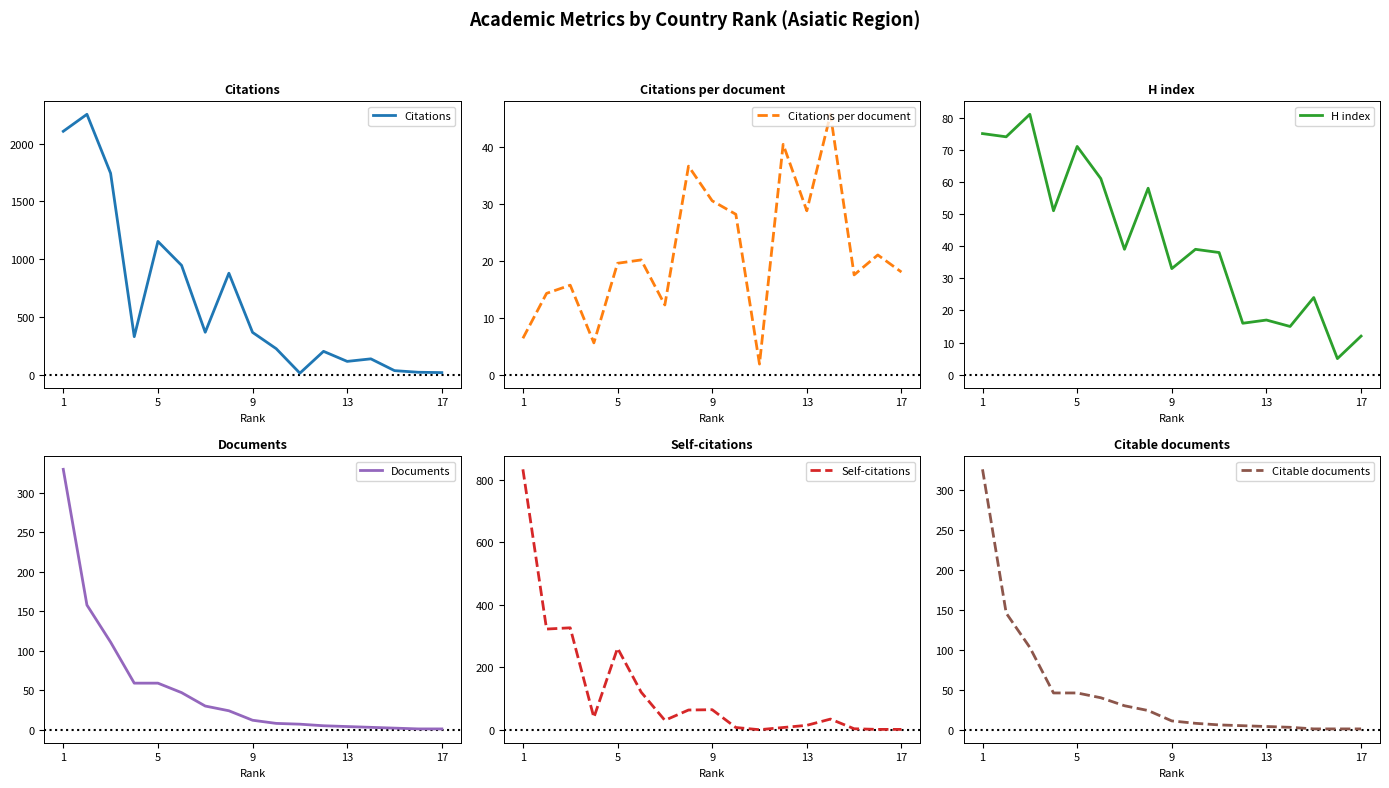

Where does the Citations per document series first go above 19?

5